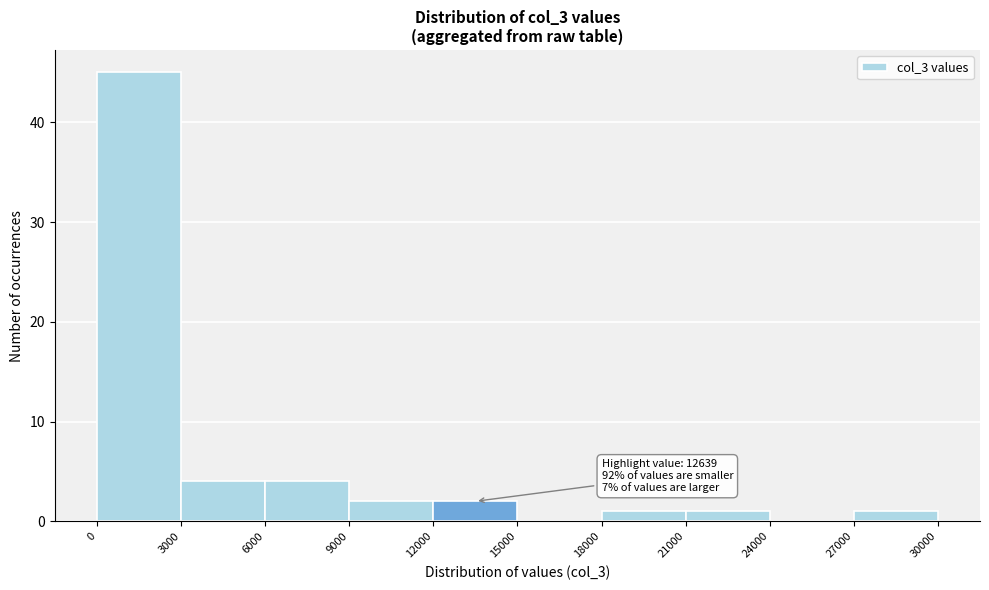

Which range on the x-axis has the tallest bar?

0 to 3000